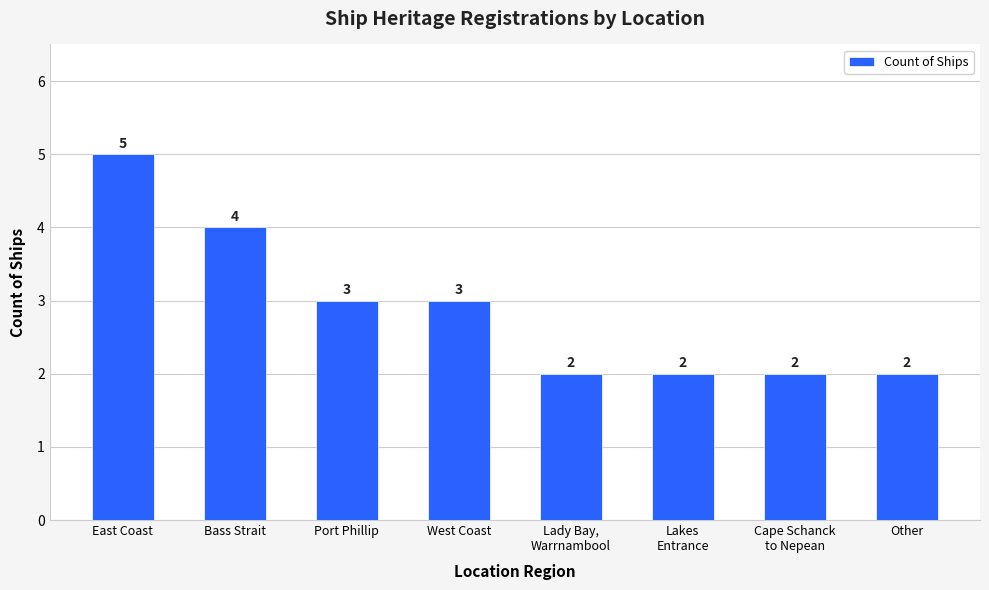

What is the smallest value displayed?

2